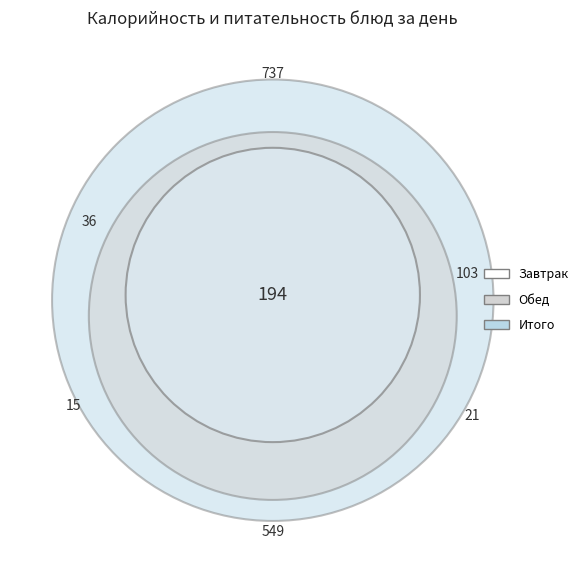

To the nearest percent, what is the difference between the largest and smallest slice percentages?

15%